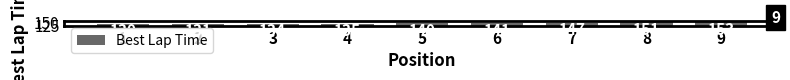

How many bars are there in total?

9